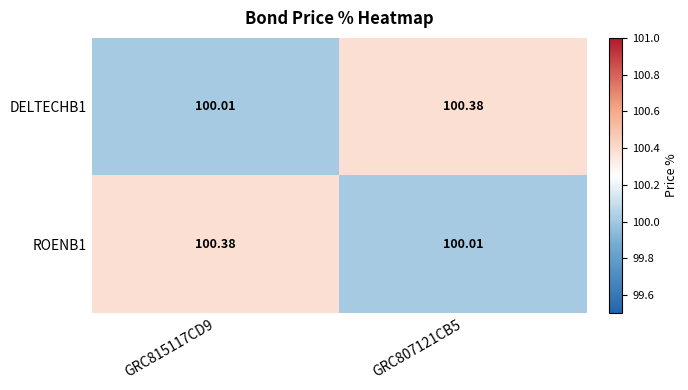

Reading right to left, extract all data points from this chart.

DELTECHB1: GRC807121CB5=100.4	GRC815117CD9=100.0
ROENB1: GRC807121CB5=100.0	GRC815117CD9=100.4